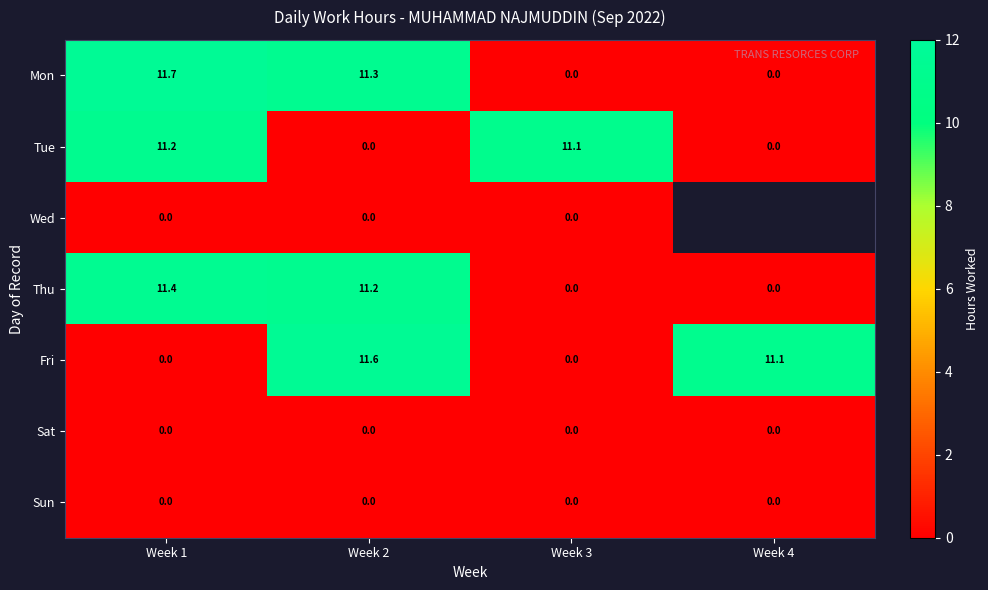

What is the difference between the highest and lowest values at Week 3?

11.1